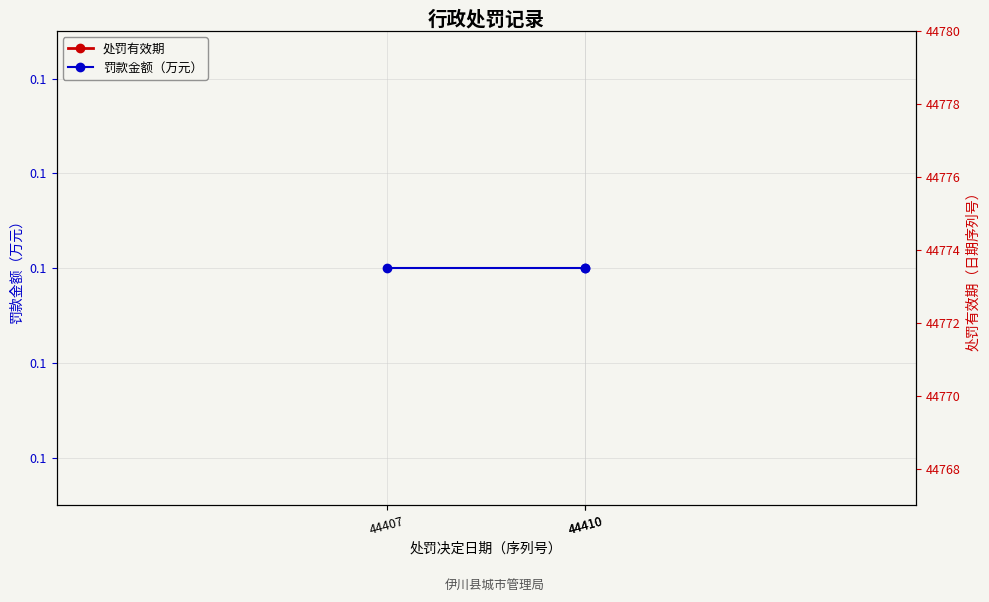

What is the difference between the highest and lowest values at 44410?

44774.9